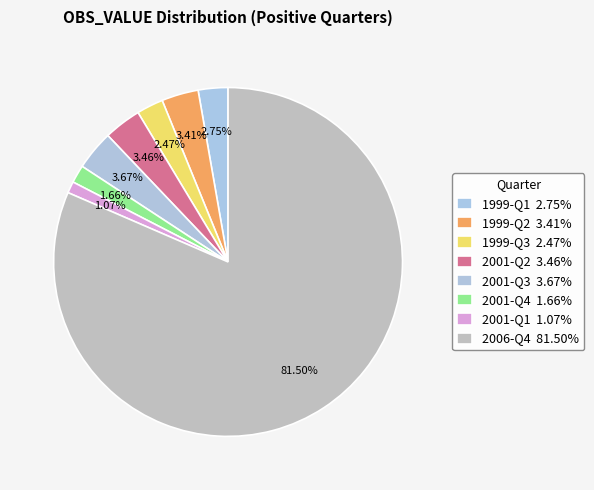

To the nearest percent, what portion does 2001-Q4 represent?

2%